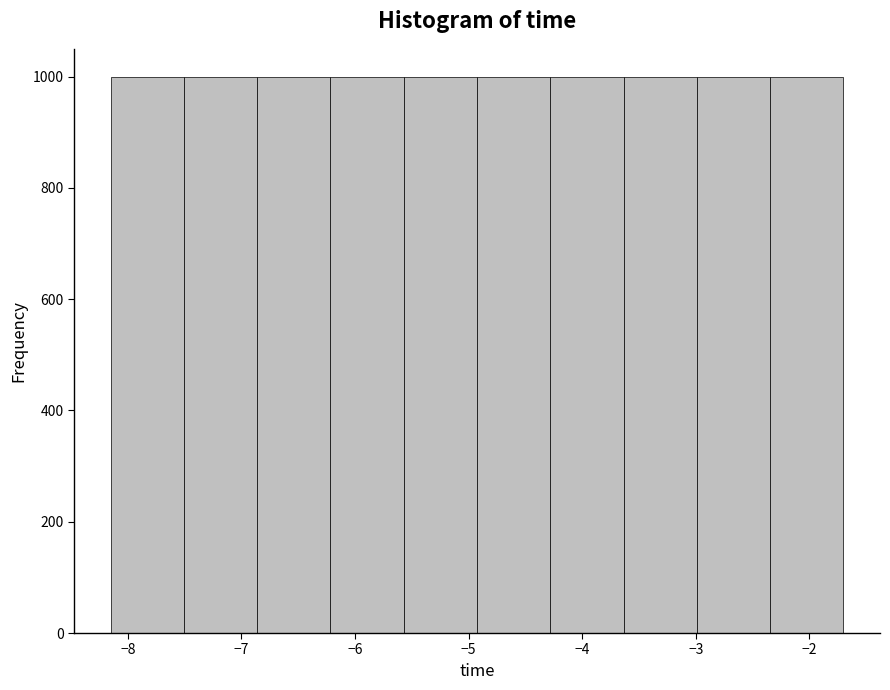

Reading left to right, list every bar in this chart as the range it spans on the x-axis followed by its height. Neither the bar edges nor the heights are printed on the chart, so give them approximately, as read against the axes.

-8.2 to -7.5: 1000
-7.5 to -6.9: 1000
-6.9 to -6.2: 1000
-6.2 to -5.6: 1000
-5.6 to -4.9: 1000
-4.9 to -4.3: 1000
-4.3 to -3.6: 1000
-3.6 to -3.0: 1000
-3.0 to -2.3: 1000
-2.3 to -1.7: 1000